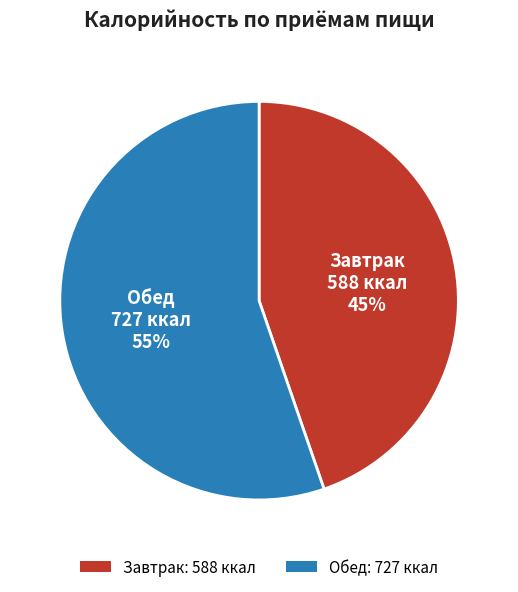

Is there a majority slice in this chart?

Yes